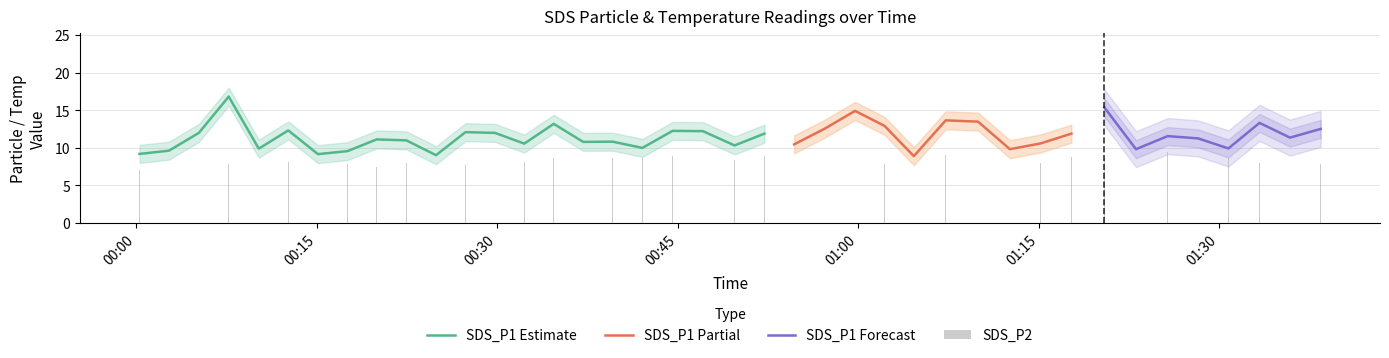

What is the highest value of the SDS_P1 Estimate series?

16.8